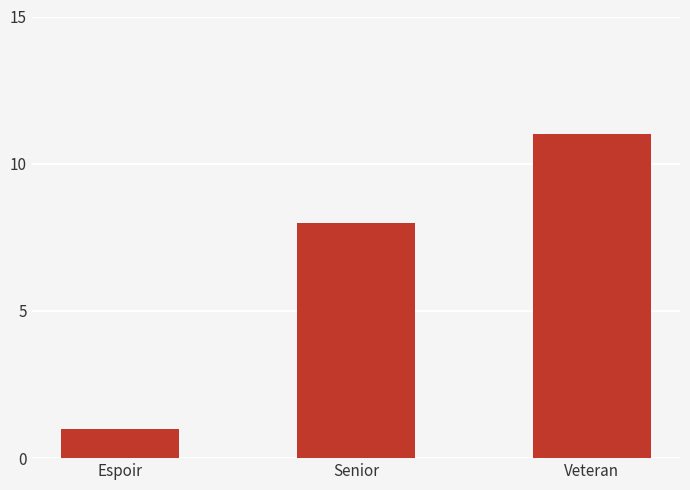

What is the smallest value displayed?

1